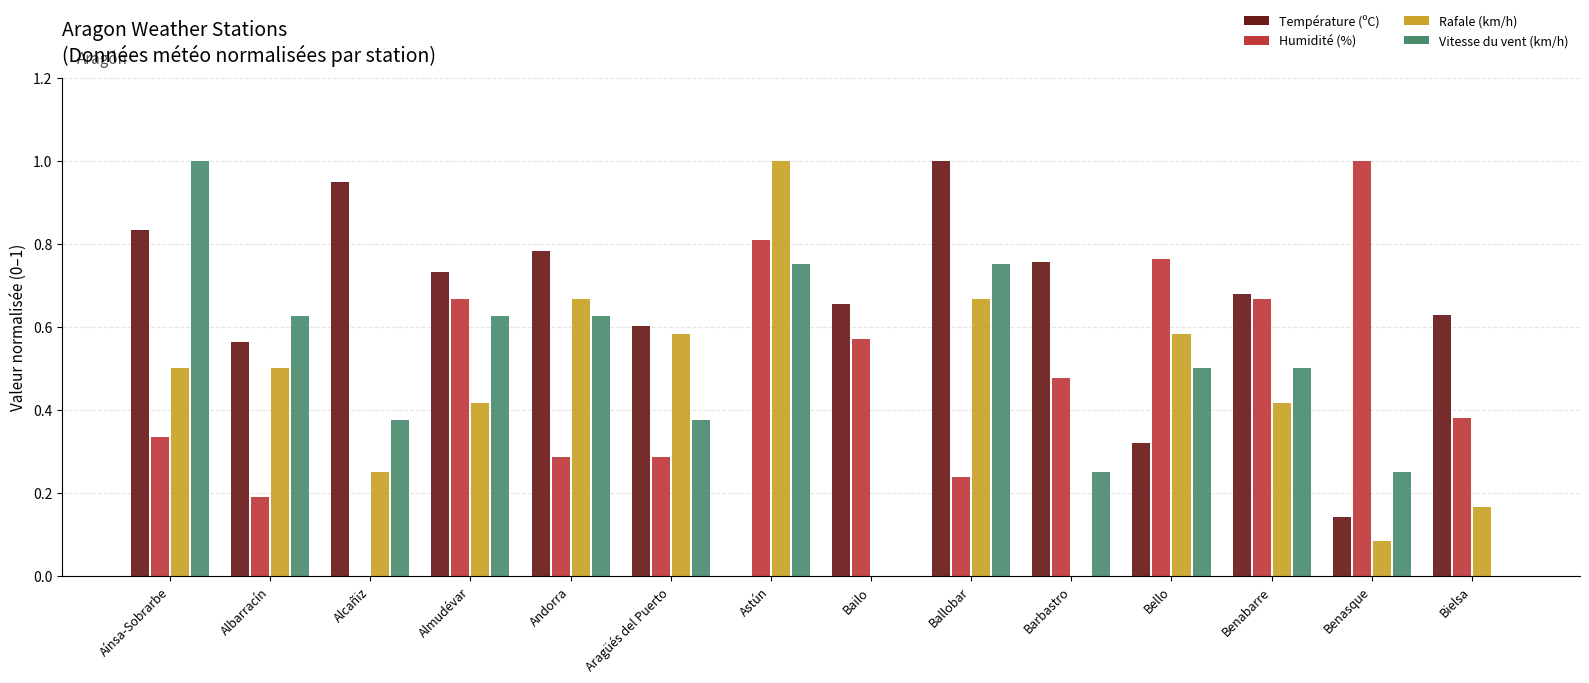

Are the bars horizontal?

No